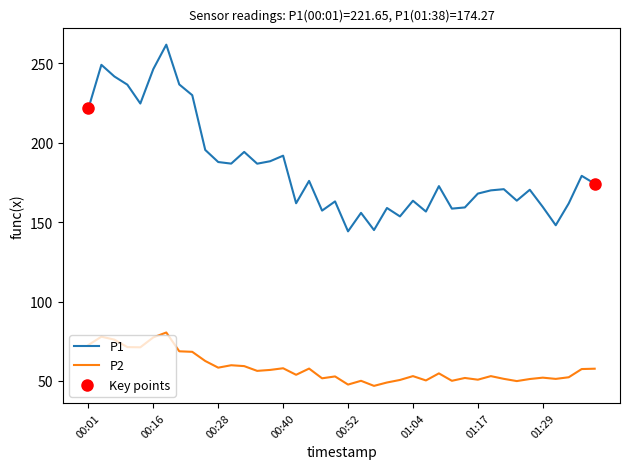

Which series has the widest spread of values?

P1